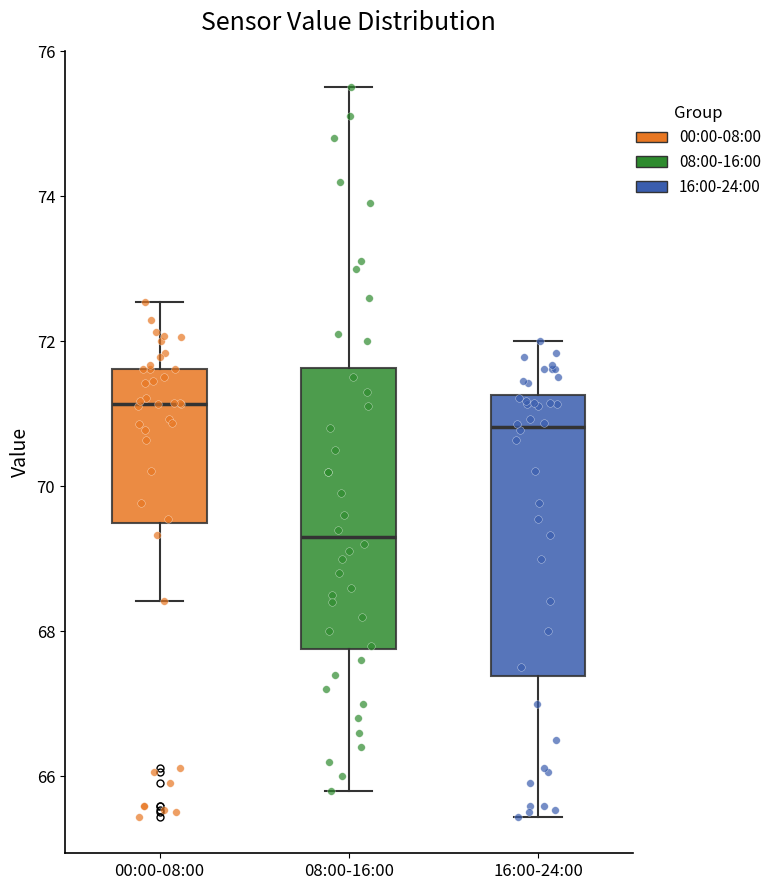

Where does the lower whisker of the box for 08:00-16:00 end on the y-axis? The values are not printed on the chart, so give them approximately, as read against the axis.

65.8